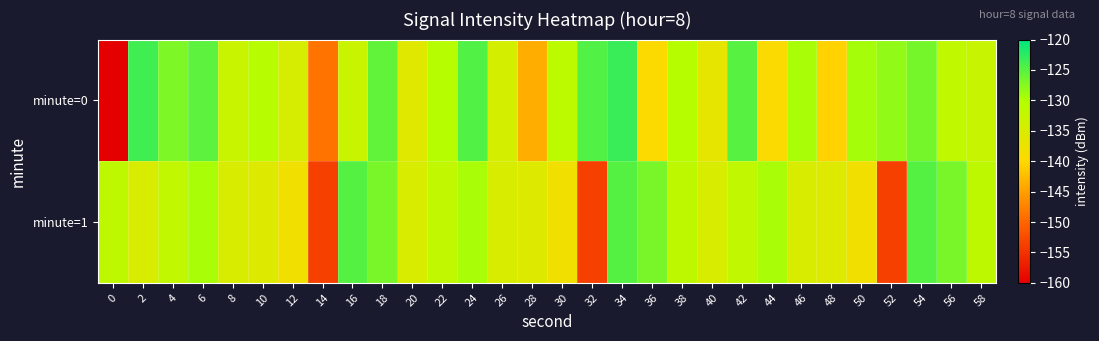

What is the greatest value displayed?

-123.1